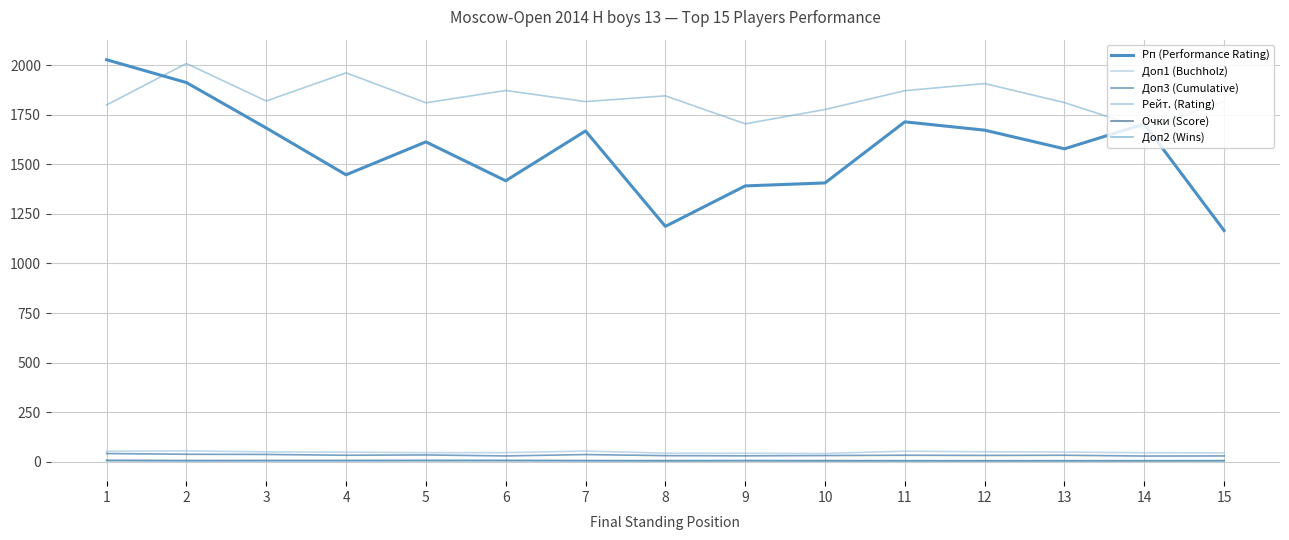

What are all the series names shown in the legend?

Рп (Performance Rating), Доп1 (Buchholz), Доп3 (Cumulative), Рейт. (Rating), Очки (Score), Доп2 (Wins)